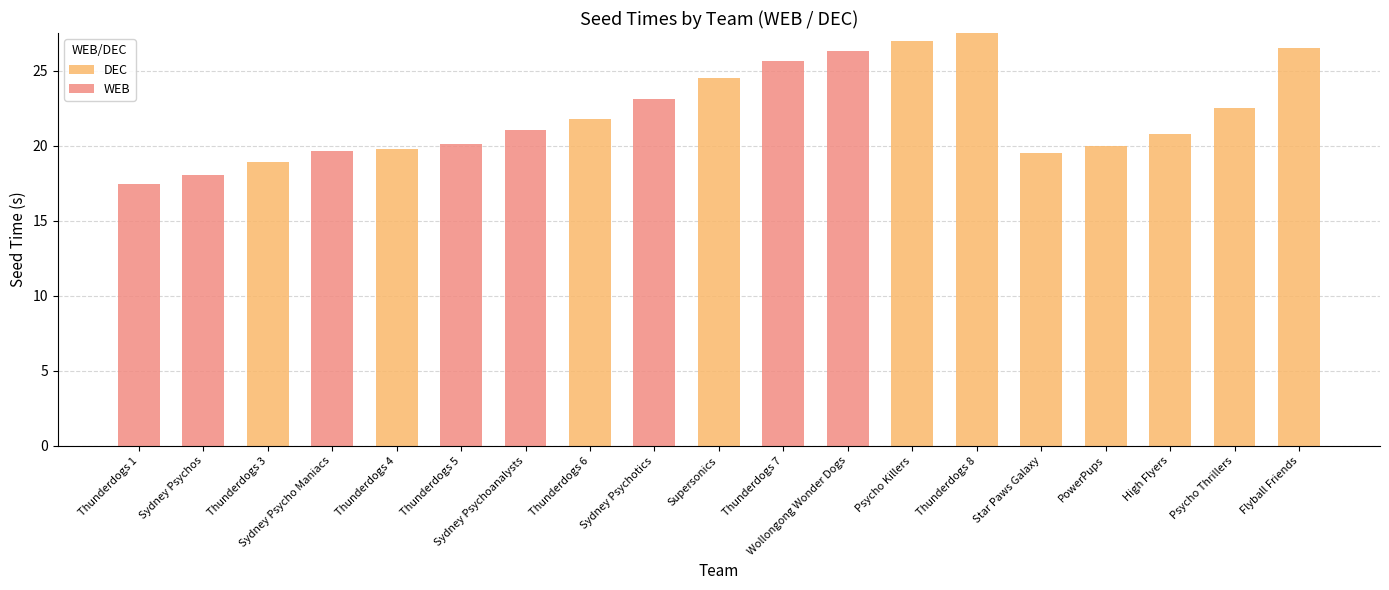

What is the sum of all DEC values?

248.8